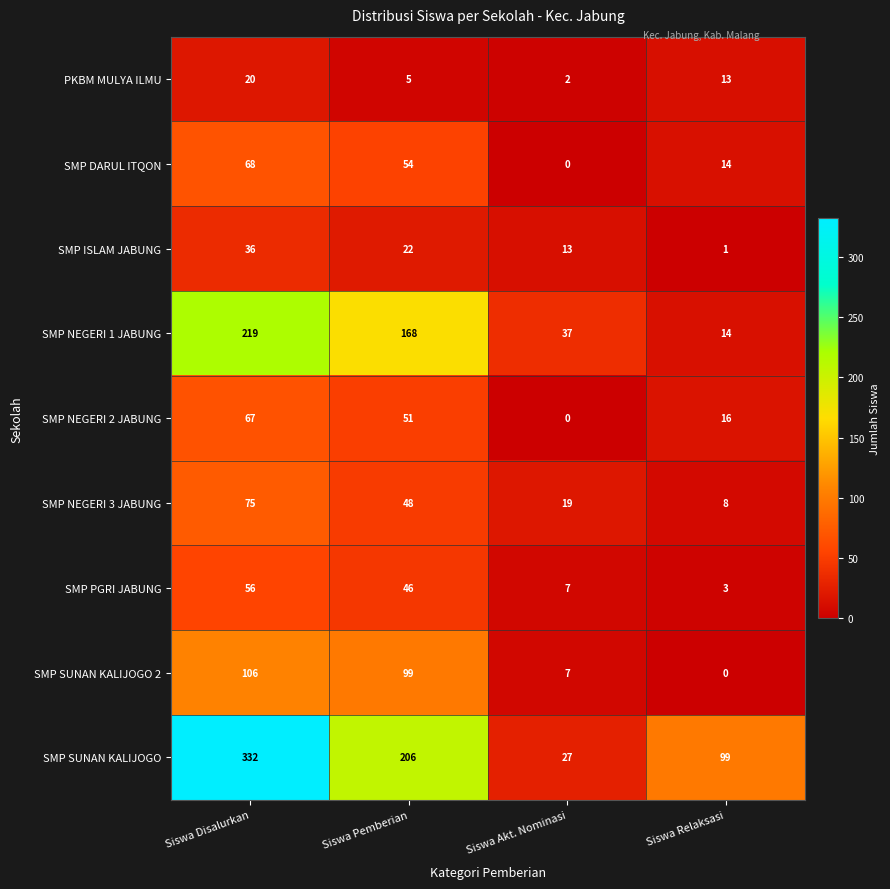

Which series has the widest spread of values?

SMP SUNAN KALIJOGO